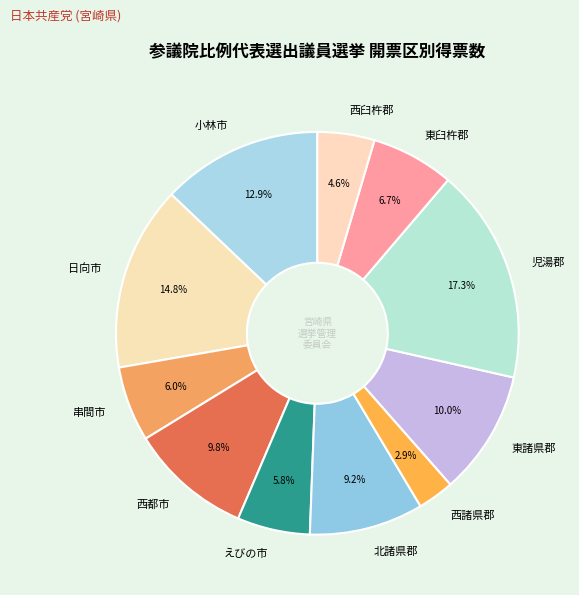

To the nearest percent, what portion does 児湯郡 represent?

17%